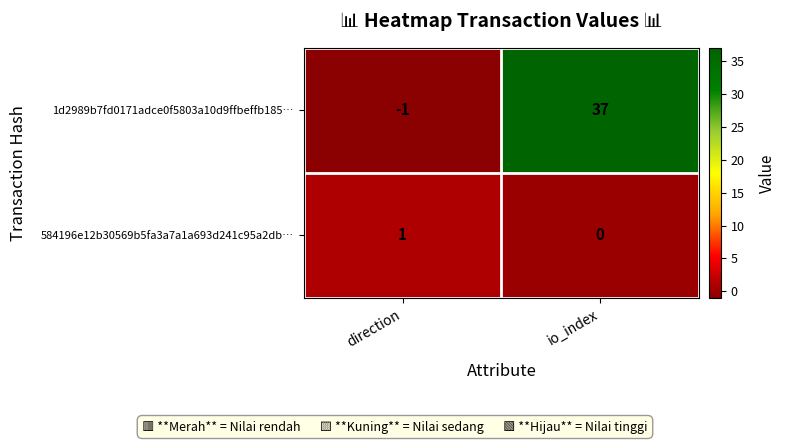

Reading left to right, list all the values displayed in this chart.

1d2989b7fd0171adce0f5803a10d9ffbeffb185…: direction=-1	io_index=37
584196e12b30569b5fa3a7a1a693d241c95a2db…: direction=1	io_index=0